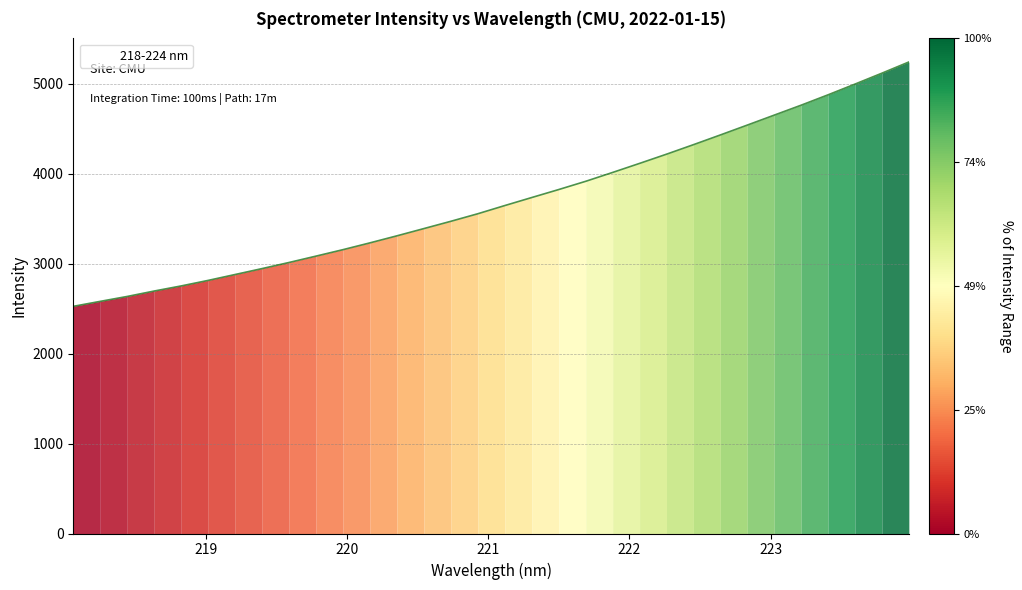

Reading right to left, list all the values displayed in this chart.

5239.9	5115.7	4994.4	4875.2	4760.0	4649.4	4538.7	4429.0	4321.0	4215.2	4112.9	4012.4	3913.7	3822.3	3733.7	3644.6	3553.6	3469.7	3388.8	3308.2	3230.1	3154.5	3082.8	3012.0	2944.2	2878.3	2812.8	2751.3	2694.6	2634.3	2579.8	2524.4